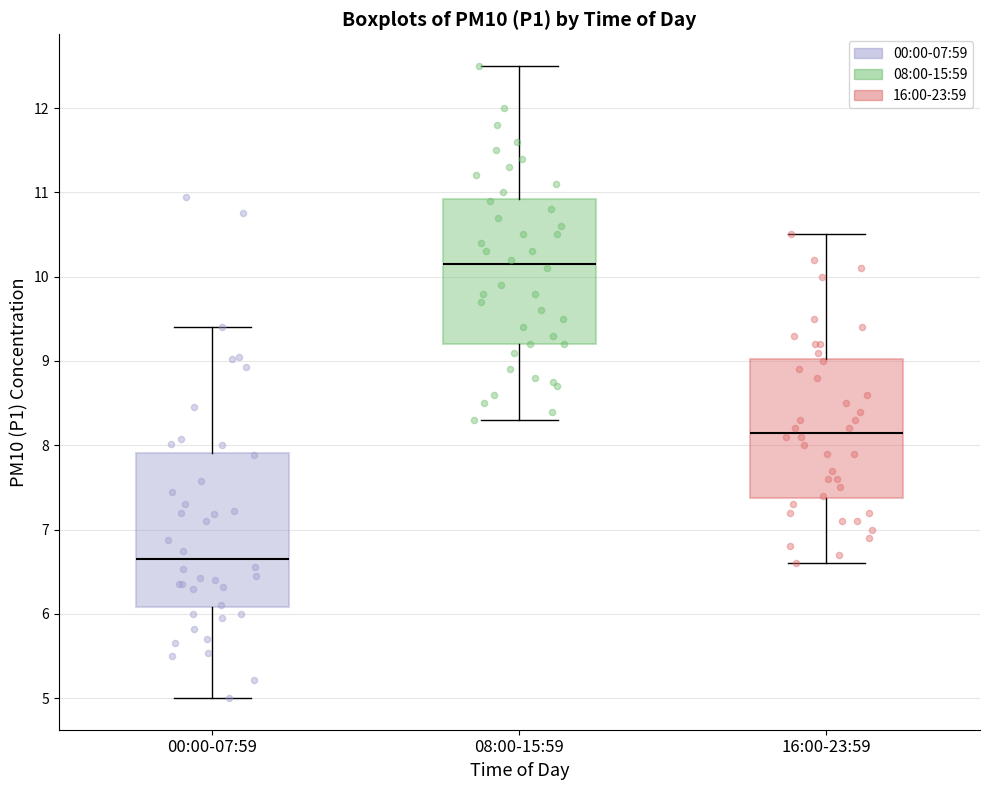

Where does the median line of the box for 08:00-15:59 sit on the y-axis? The values are not printed on the chart, so give them approximately, as read against the axis.

10.2